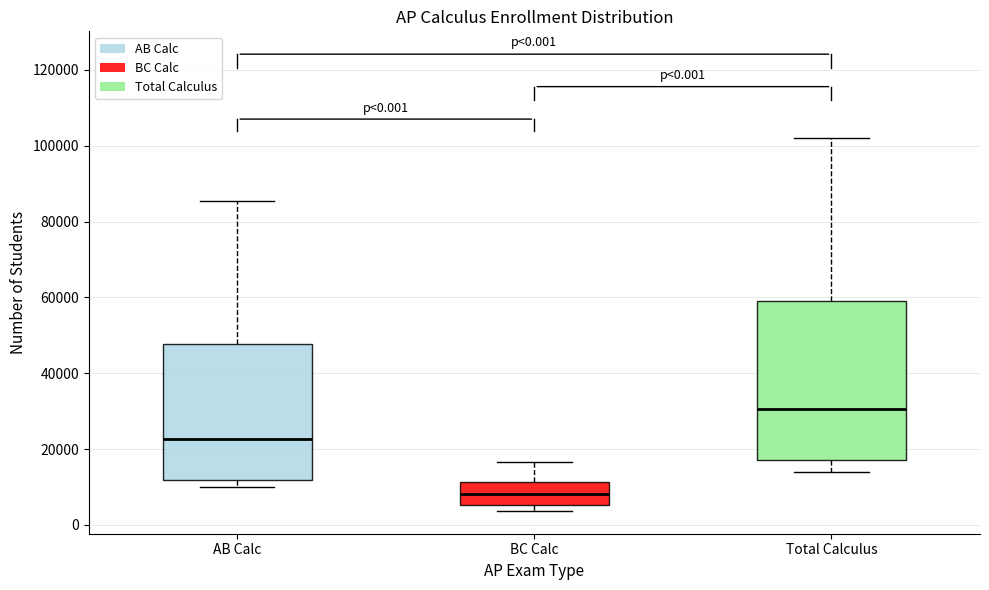

Which box's median line is the lowest?

BC Calc